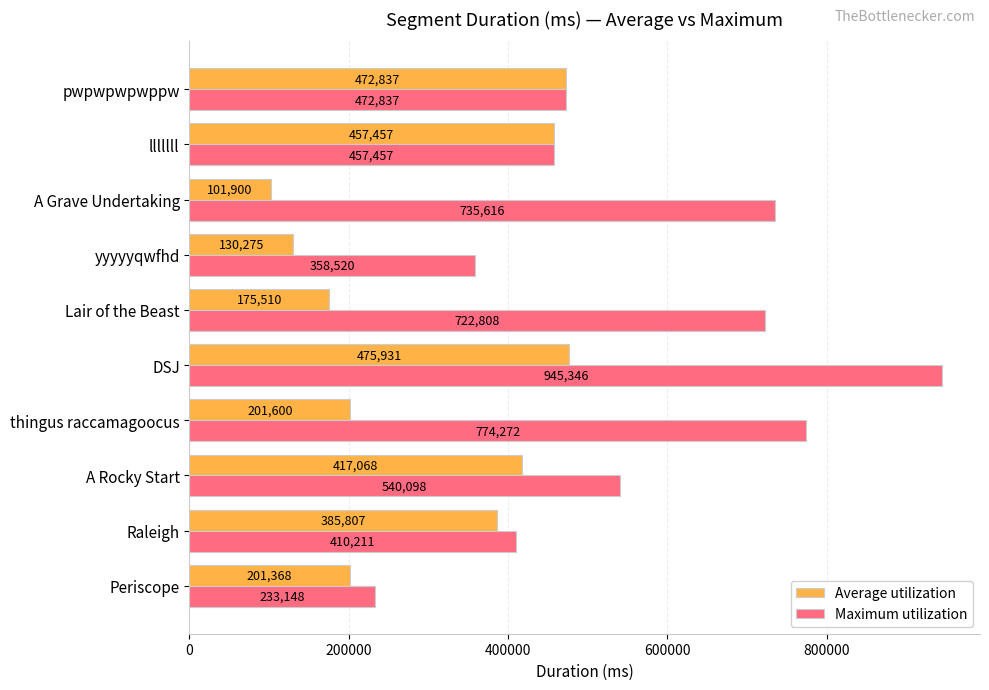

At which label does Maximum utilization reach its peak?

DSJ